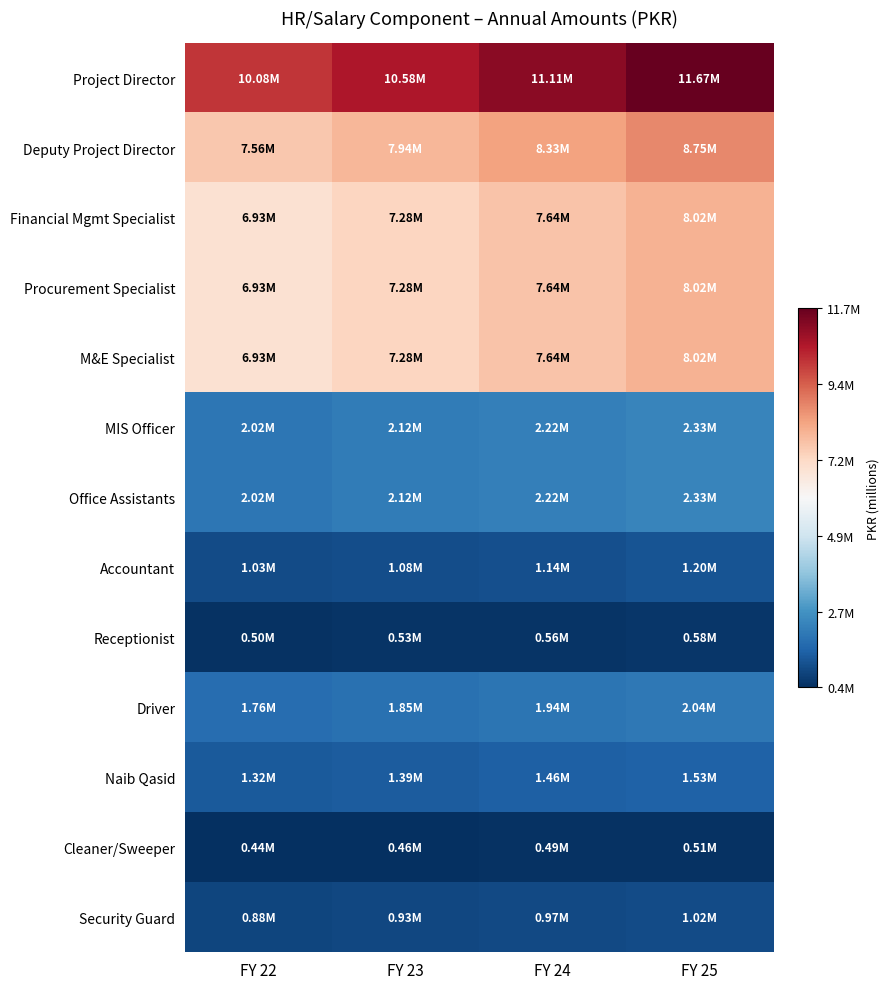

Between FY 23 and FY 24, which is larger?

FY 24